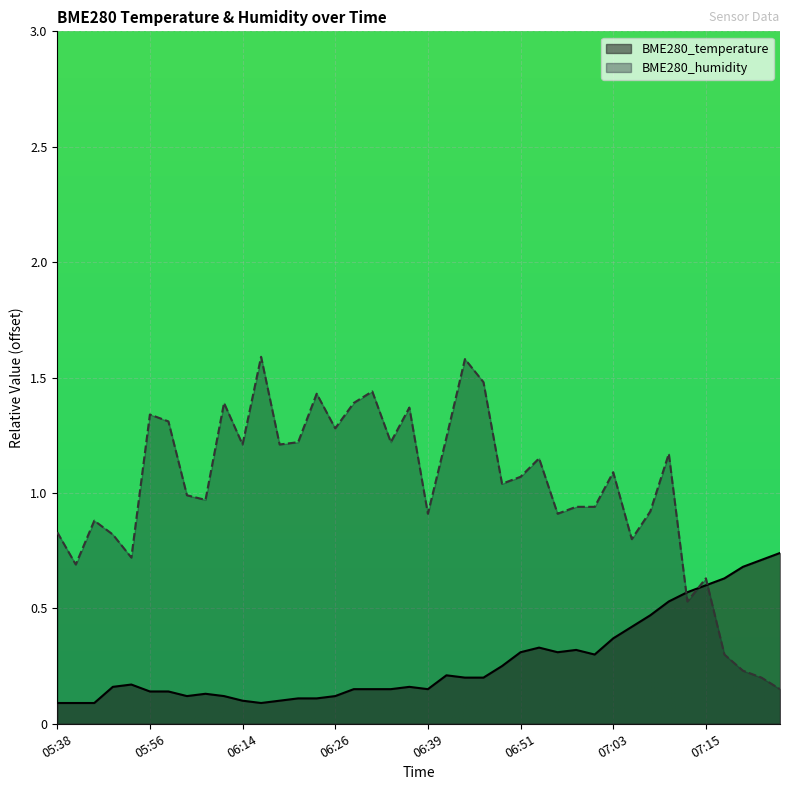

At how many categories does at least one series exceed 0?

40